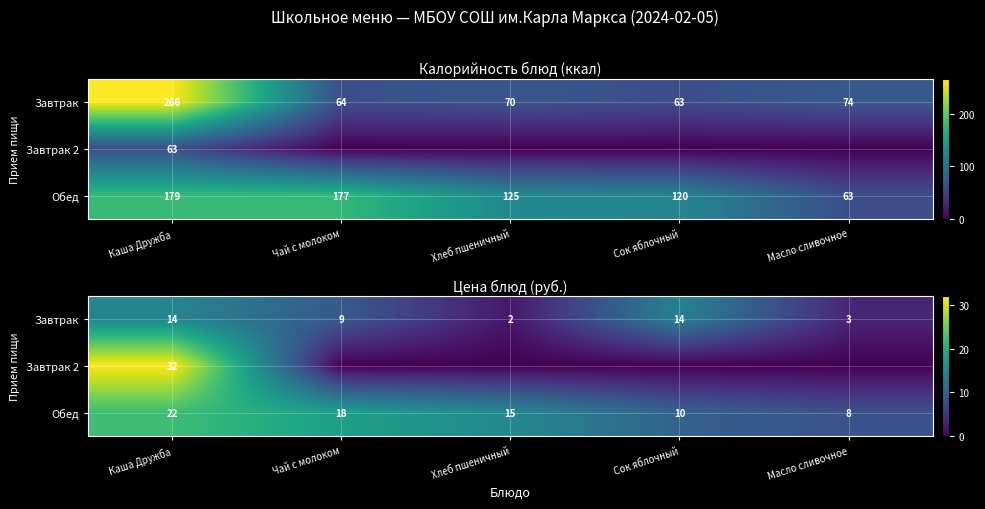

At which label is Завтрак closest to 8?

Чай с молоком